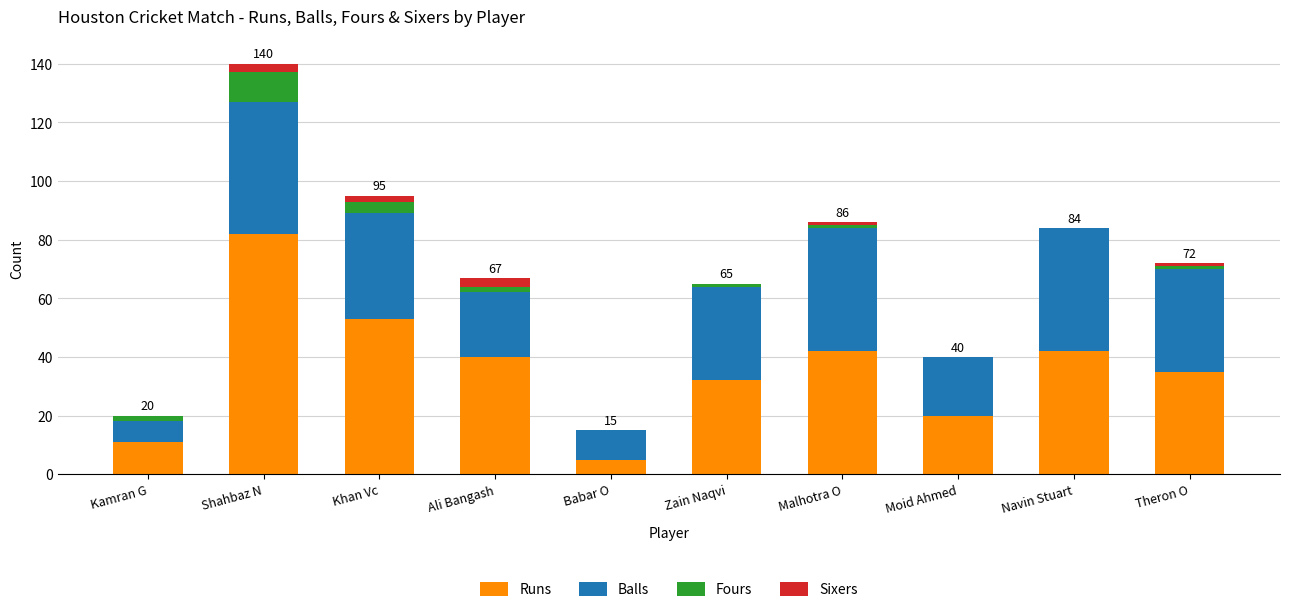

At which category is the sum across all series the highest?

Shahbaz N